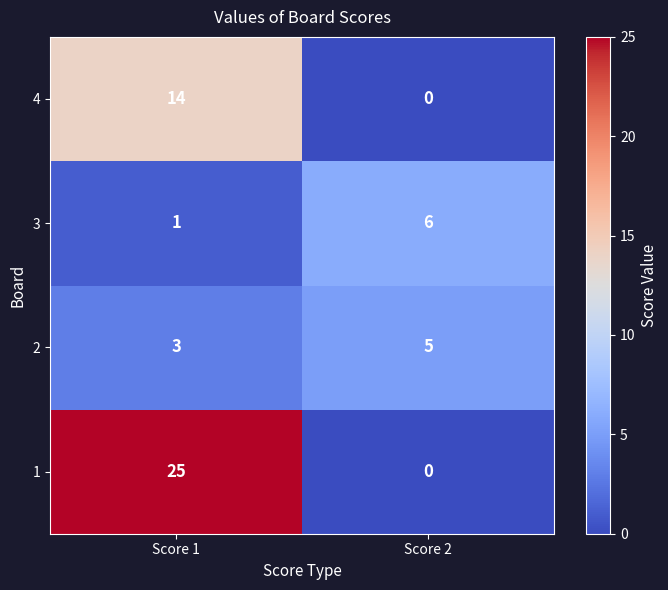

Which series has the largest total across all categories?

1